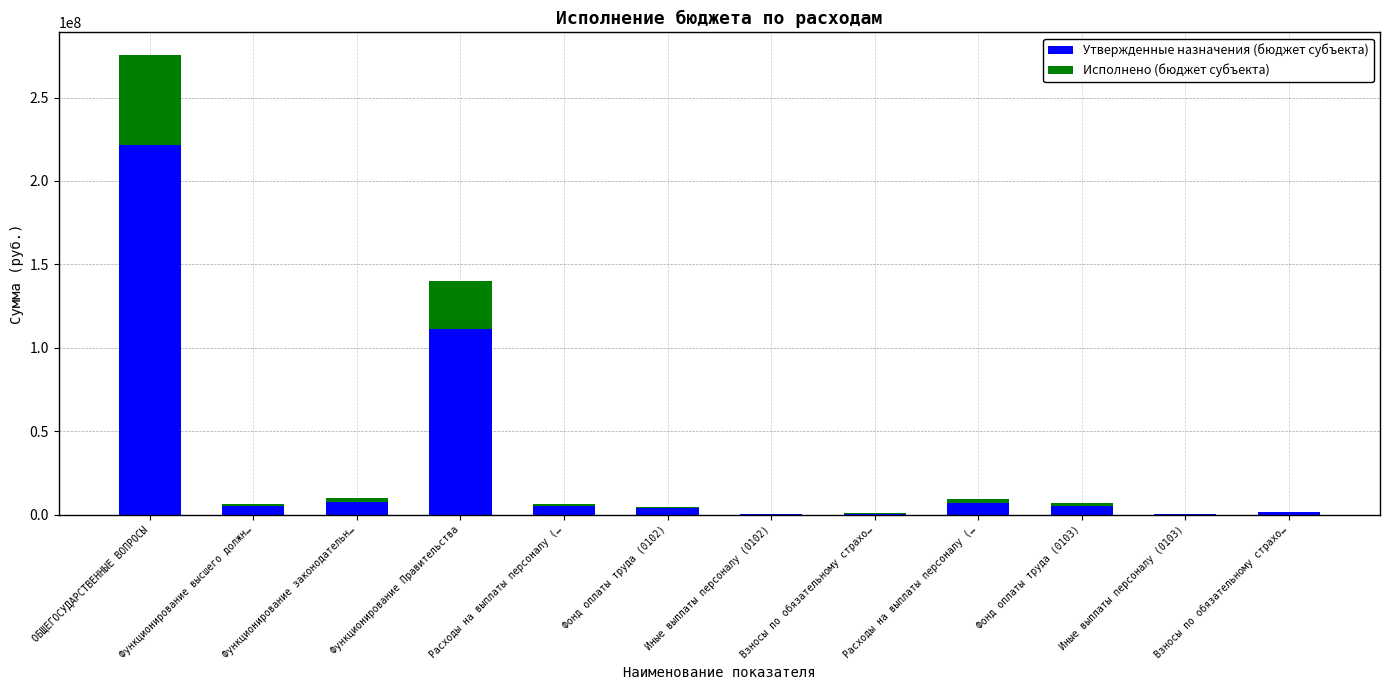

True or false: Утвержденные назначения (бюджет субъекта) has a value of 3850900.0 at Фонд оплаты труда (0102).

True